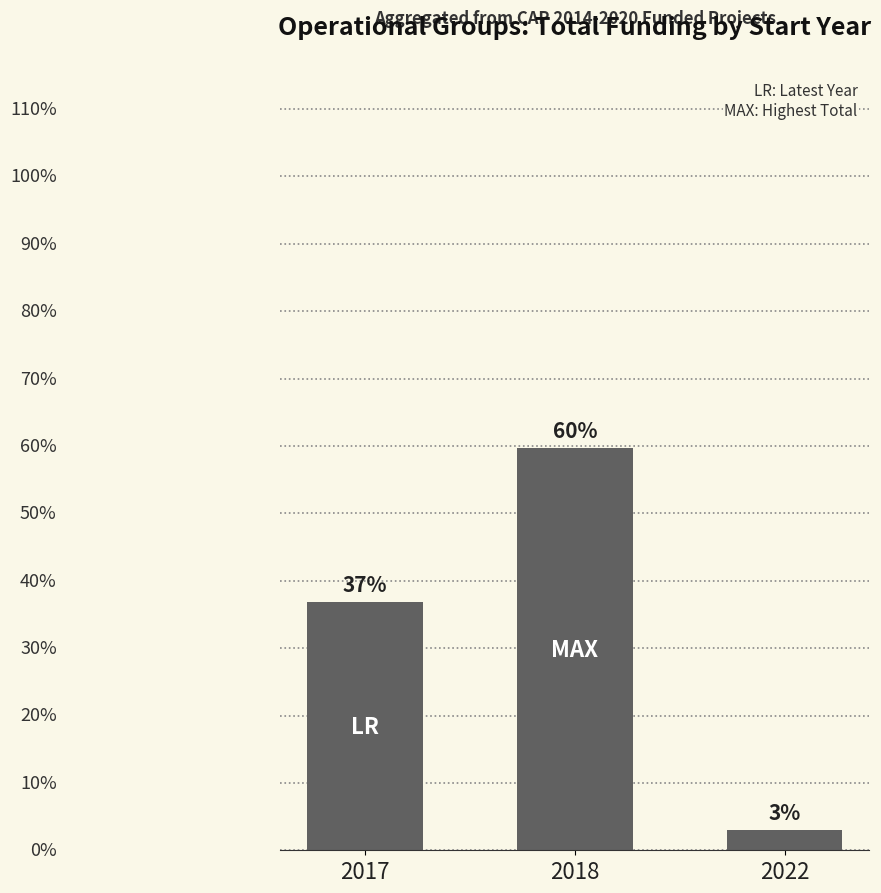

Which has a higher value, 2017 or 2022?

2017